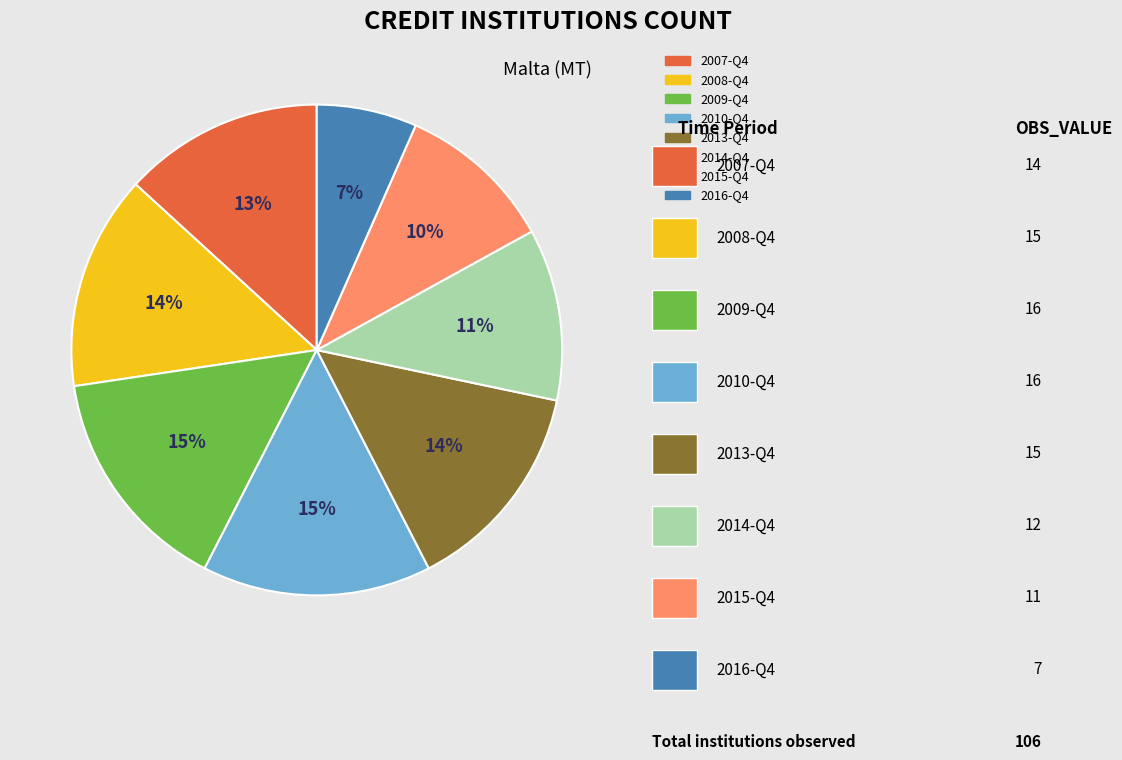

To the nearest percent, what portion does 2016-Q4 represent?

7%